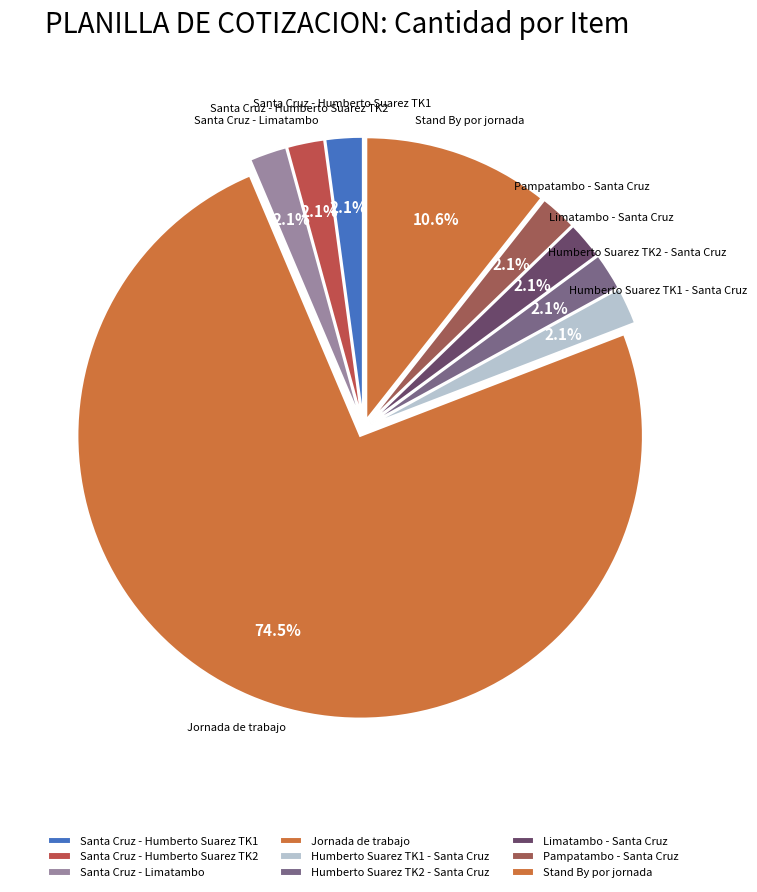

How many segments does this pie chart have?

9